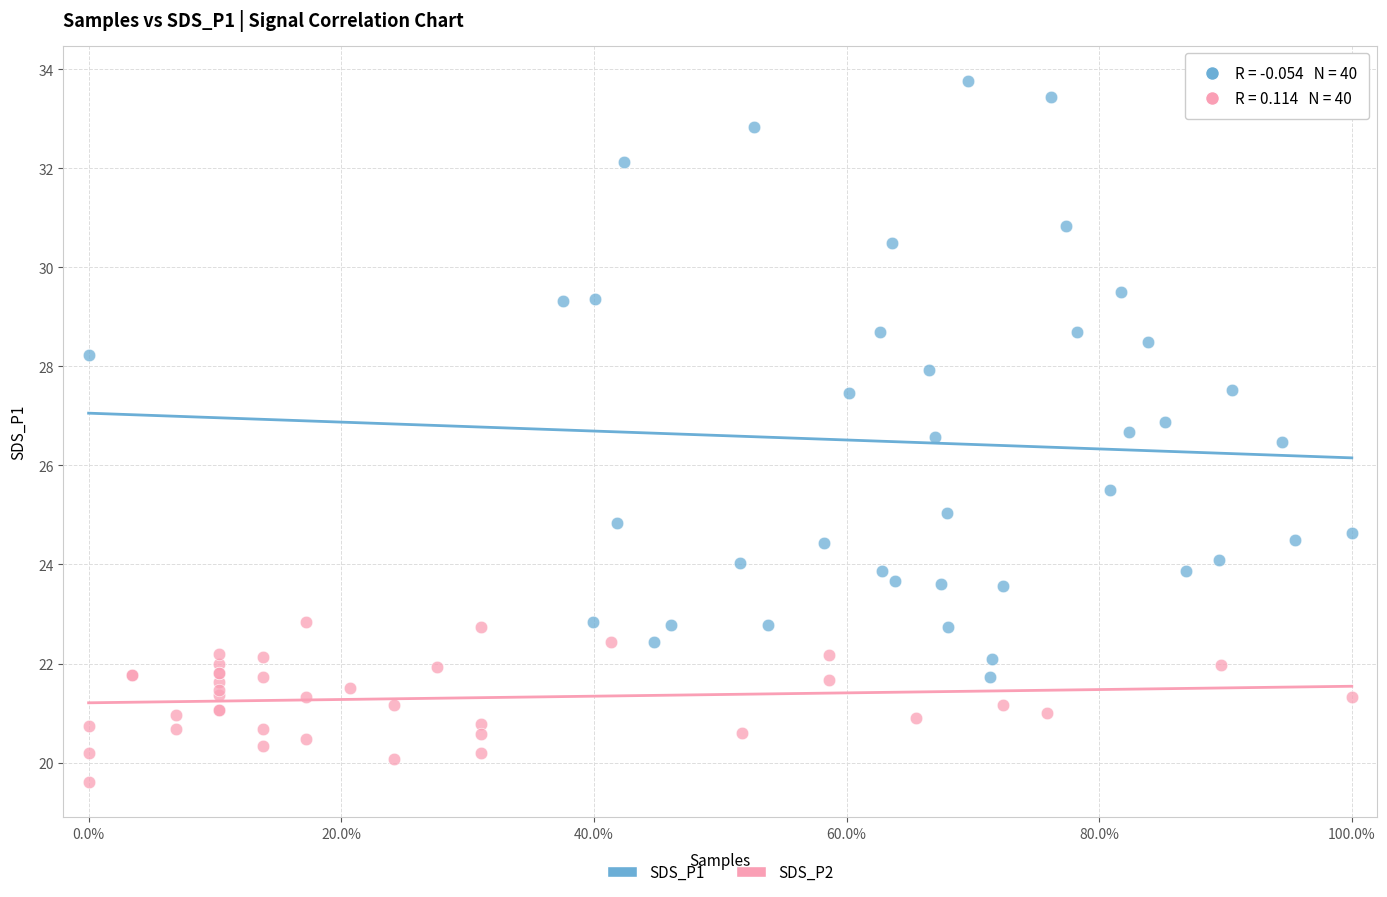

Which series reaches the minimum Y coordinate?

SDS_P2